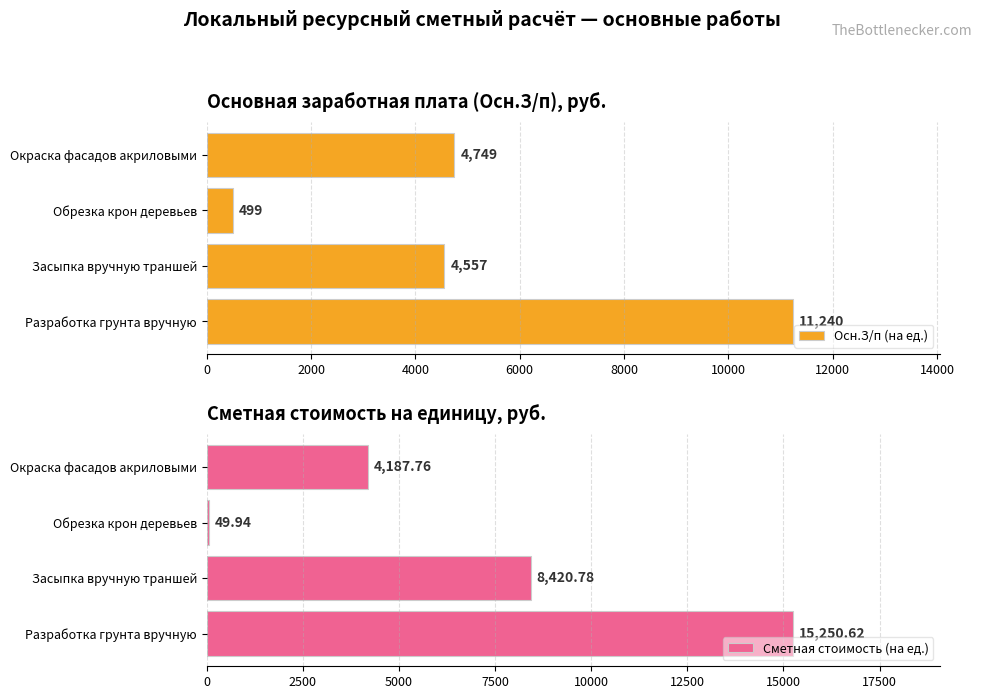

What is the difference between the second highest and second lowest values in the Сметная стоимость (на ед.) series?

4233.0